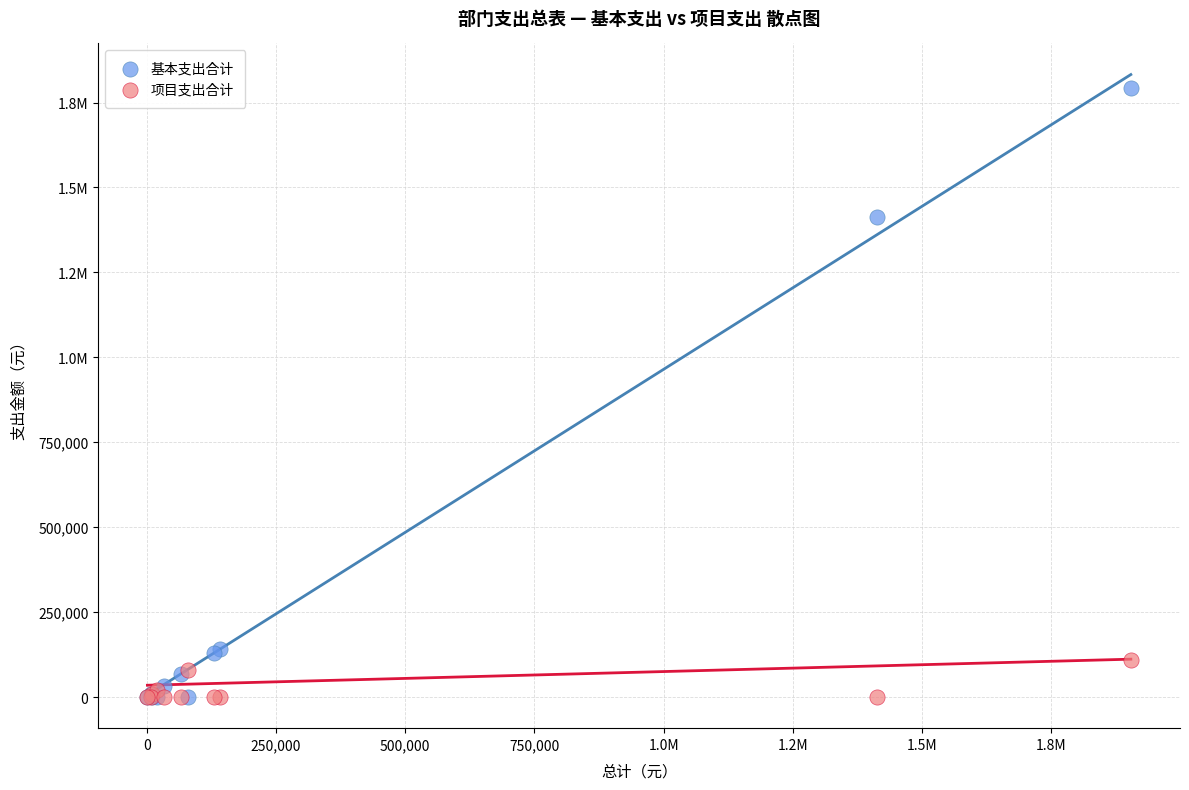

What are all the series names shown in the legend?

基本支出合计, 项目支出合计